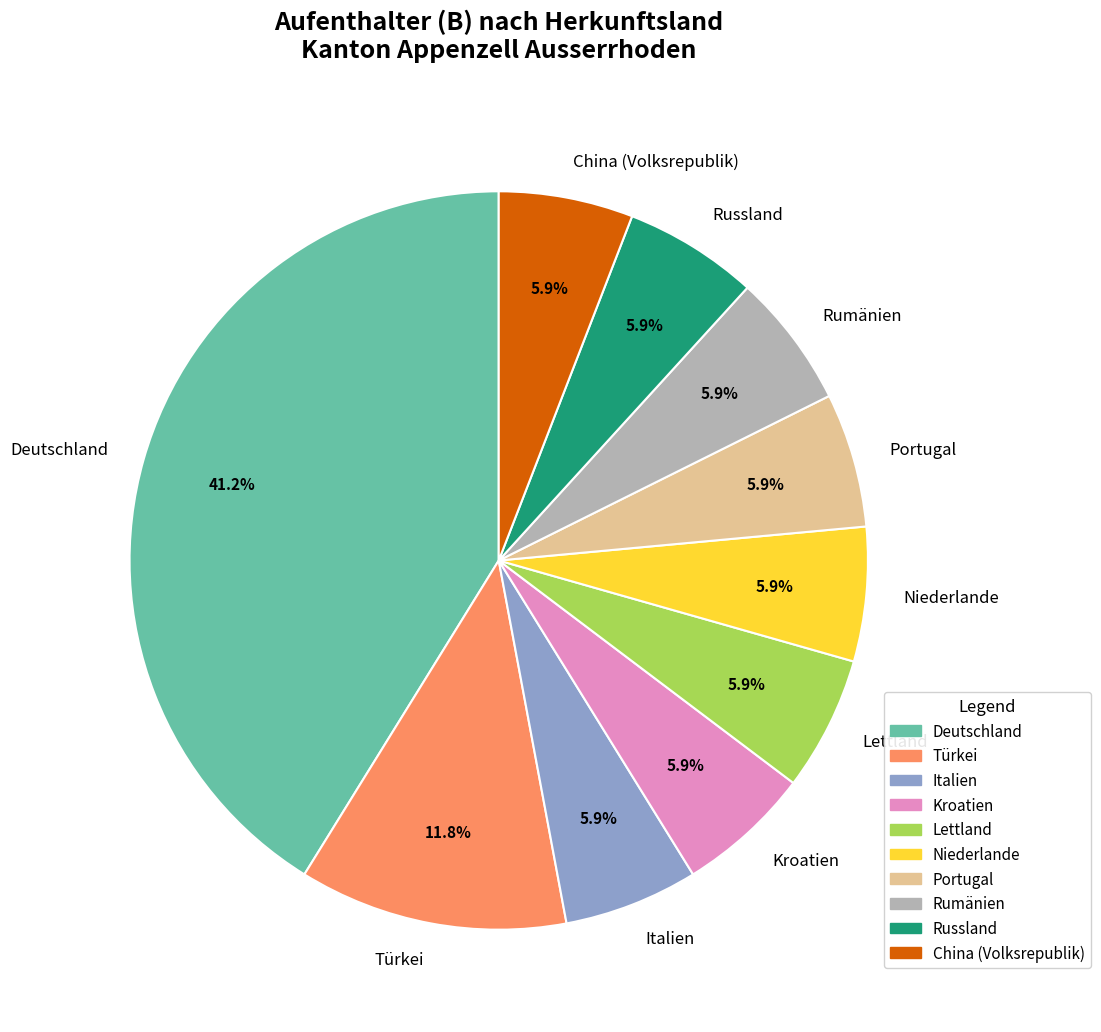

How many slices are in this pie chart?

10